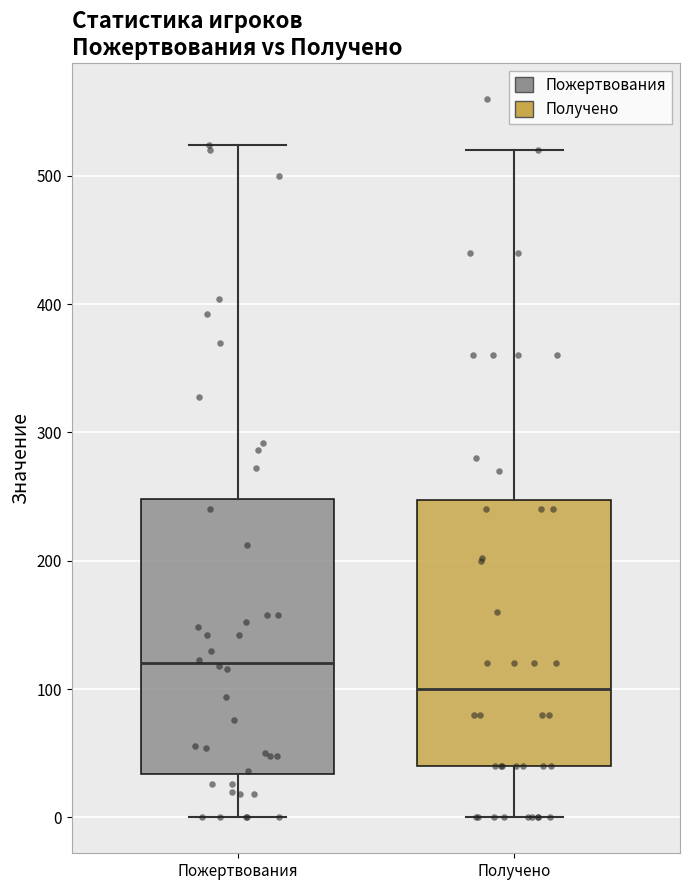

Reading left to right, transcribe this box plot: for each box, give where its median line is, the range the box spans, and where its two whiskers end, as read against the y-axis. The values are not printed on the chart, so give them approximately, as read against the axis.

Пожертвования: median 120, box 30 to 250, whiskers 0 to 520
Получено: median 100, box 40 to 250, whiskers 0 to 520